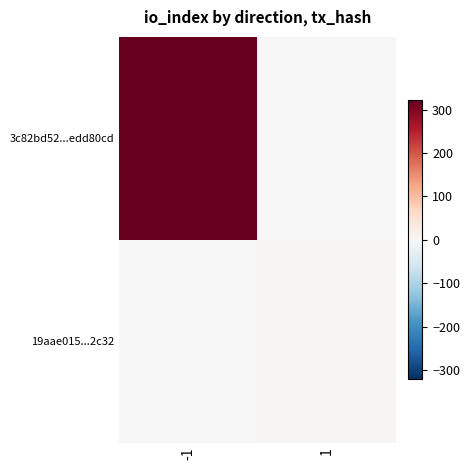

Which series has the largest total across all categories?

3c82bd52...edd80cd